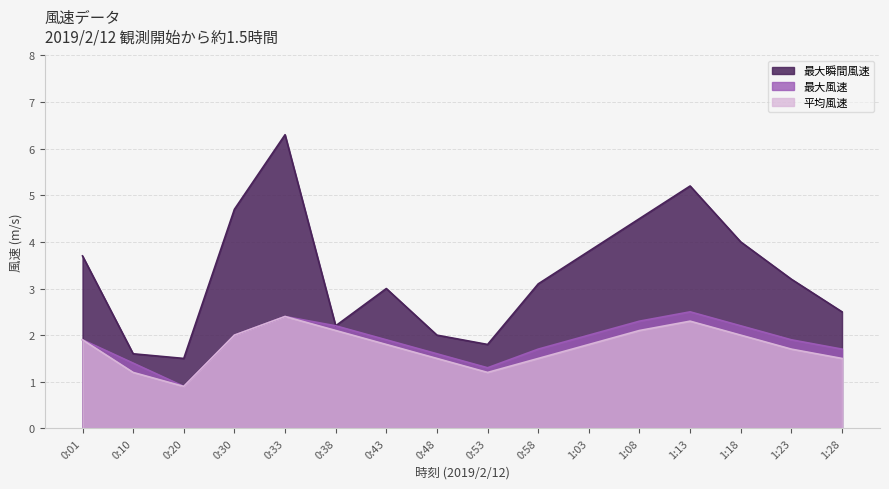

True or false: 最大風速 and 平均風速 cross at least once.

False